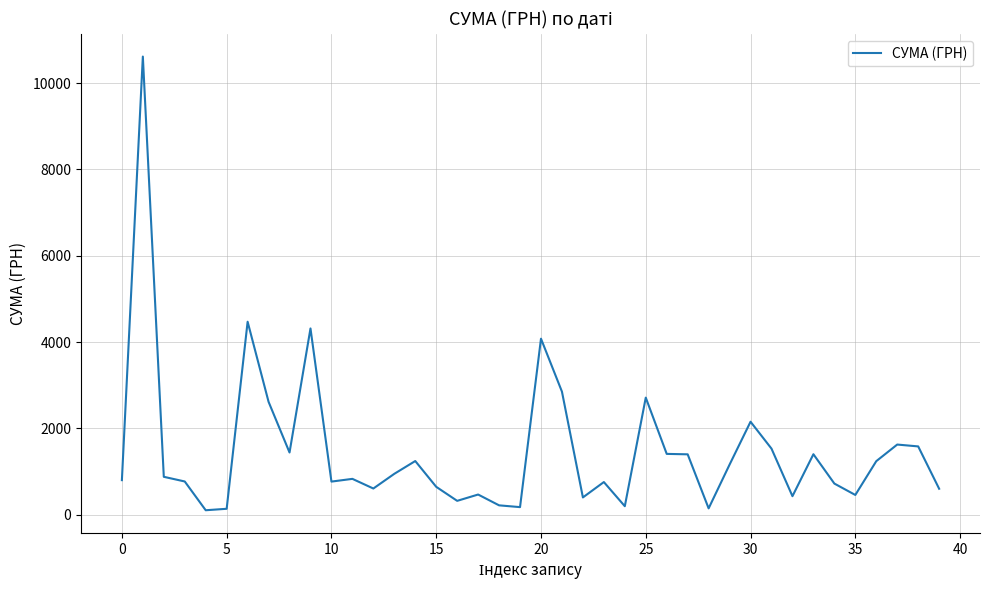

What is the difference between the maximum and minimum values?

10512.1